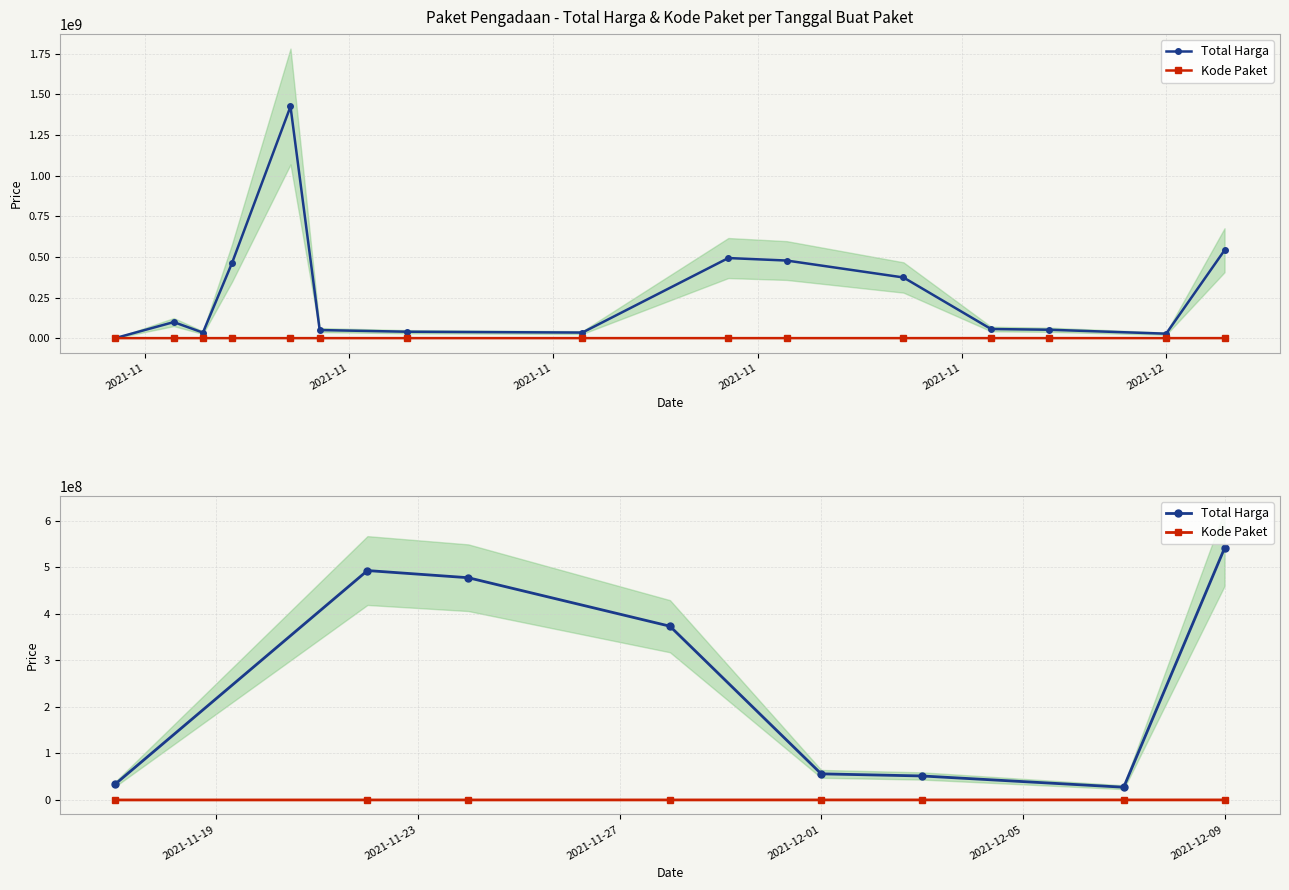

How many data points in Total Harga are above 373404000?

3